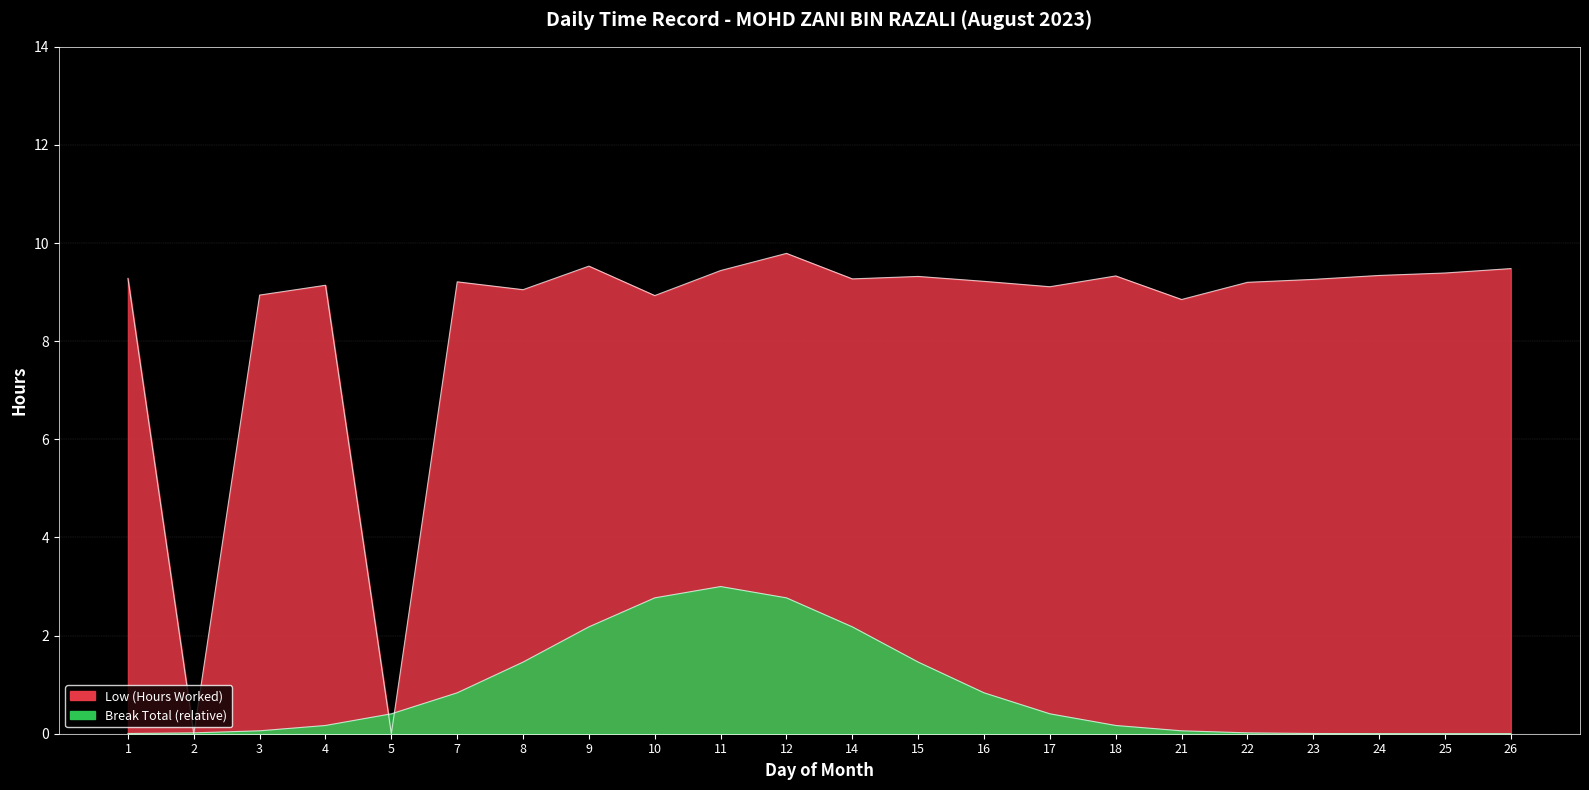

How many lines are shown in the chart?

1